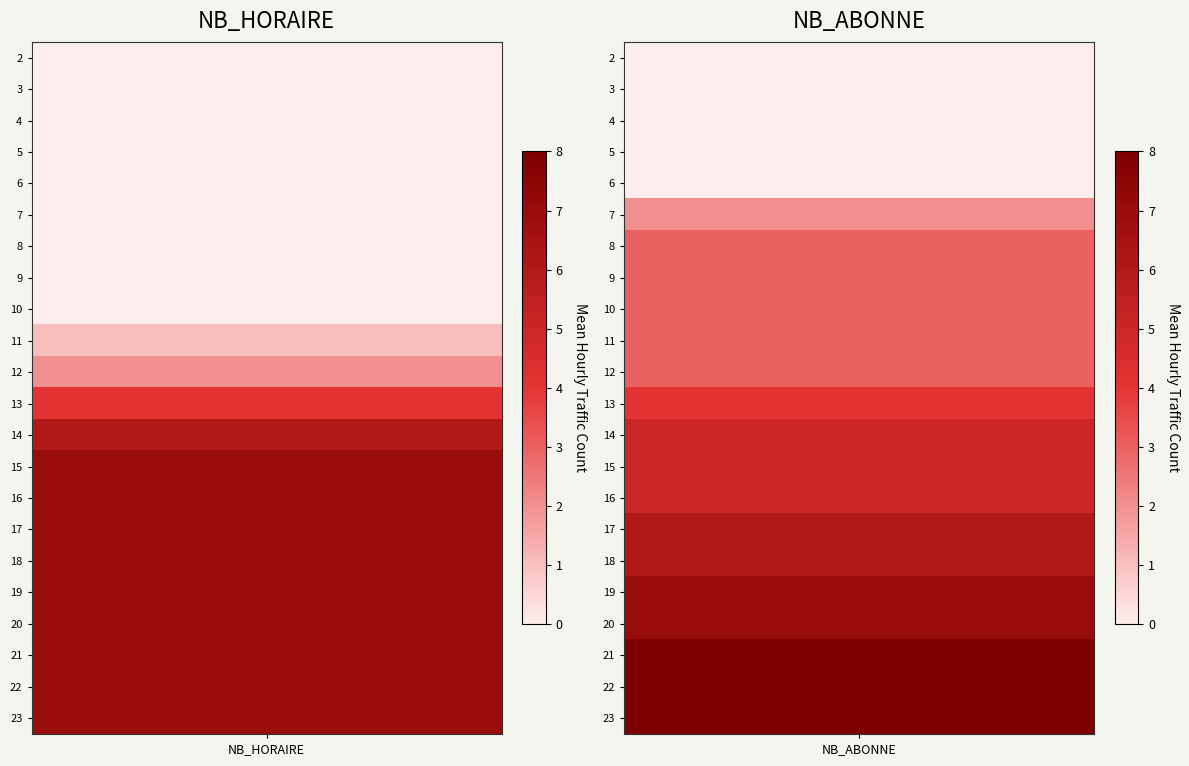

At which category is the sum across all series the highest?

1